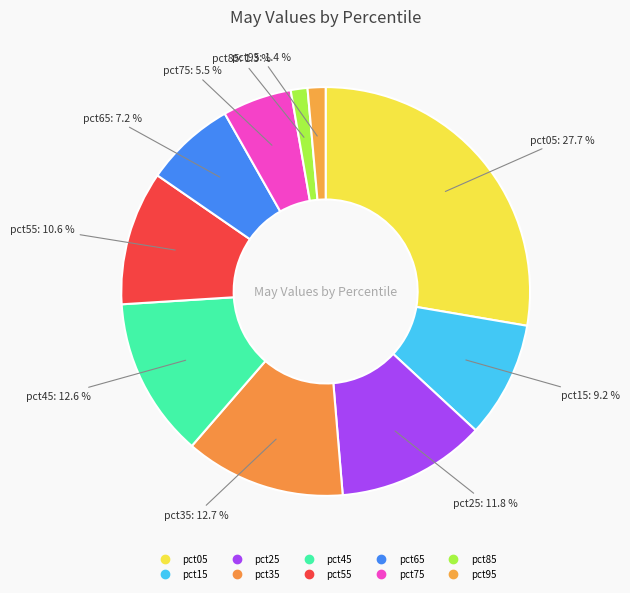

True or false: pct15 accounts for 20% of the total.

False